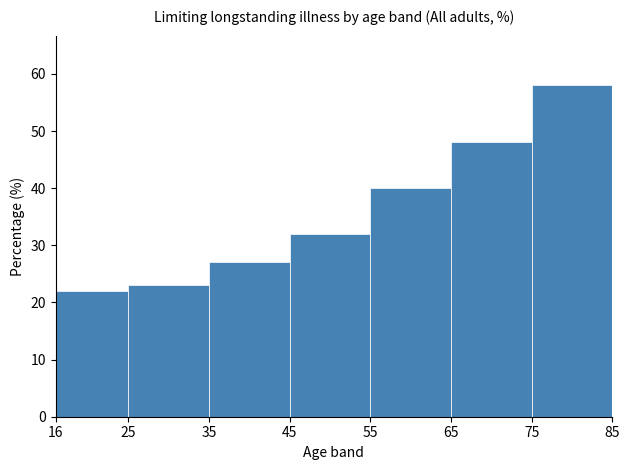

Reading left to right, transcribe this chart: for each bar, give the range it covers on the x-axis and its height. The values are not printed on the chart, so give them approximately, as read against the axis.

16 to 25: 22
25 to 35: 23
35 to 45: 27
45 to 55: 32
55 to 65: 40
65 to 75: 48
75 to 85: 58